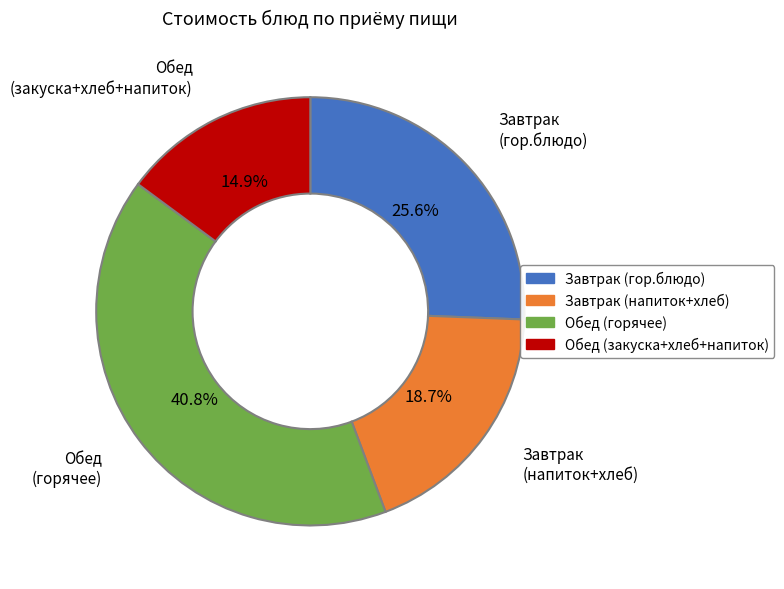

Is there any slice that represents more than half of the pie?

No